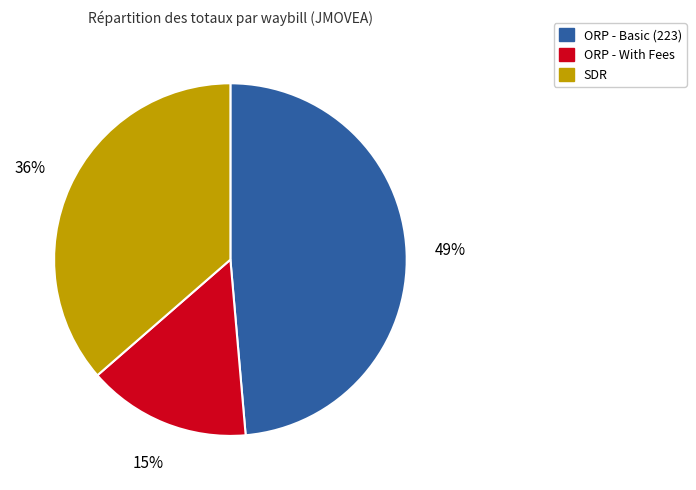

To the nearest percent, what portion does SDR represent?

36%